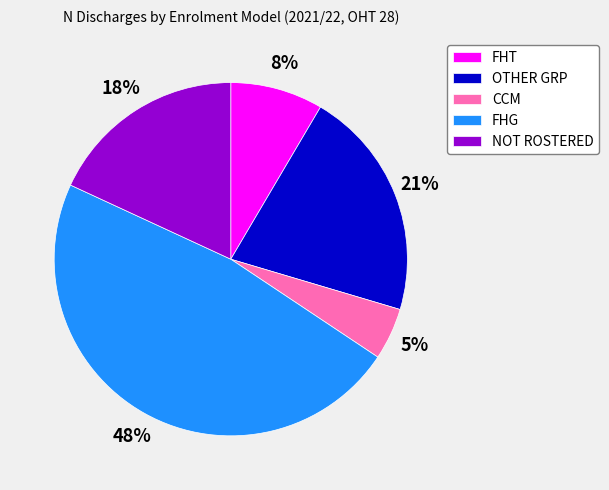

Is there any slice that represents more than half of the pie?

No